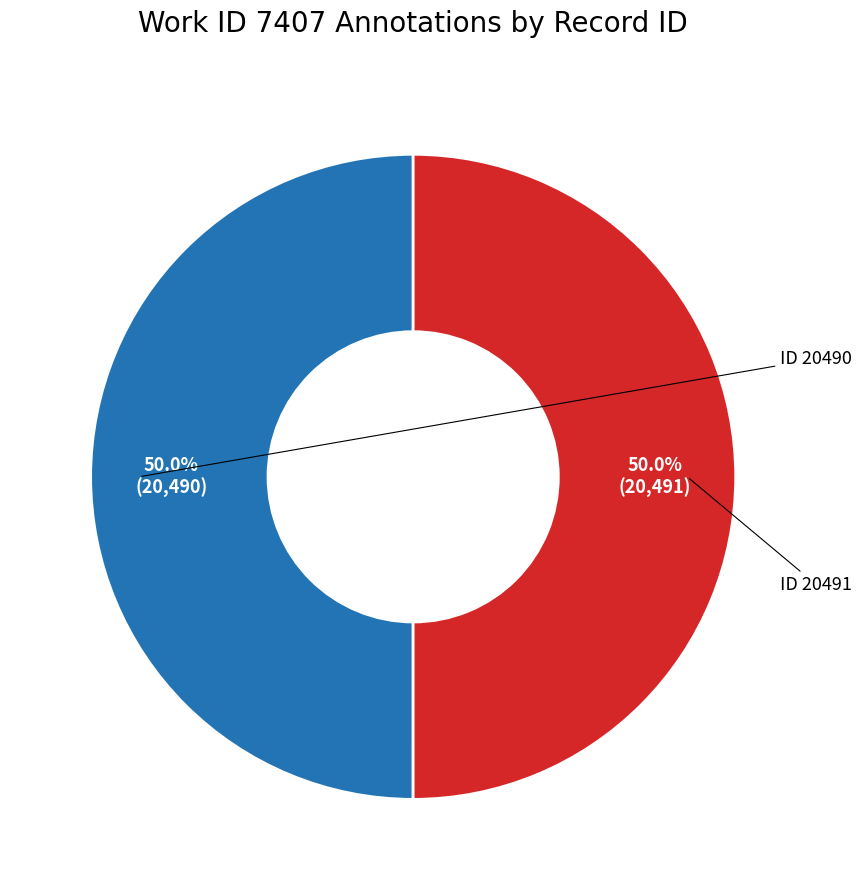

How many segments does this pie chart have?

2